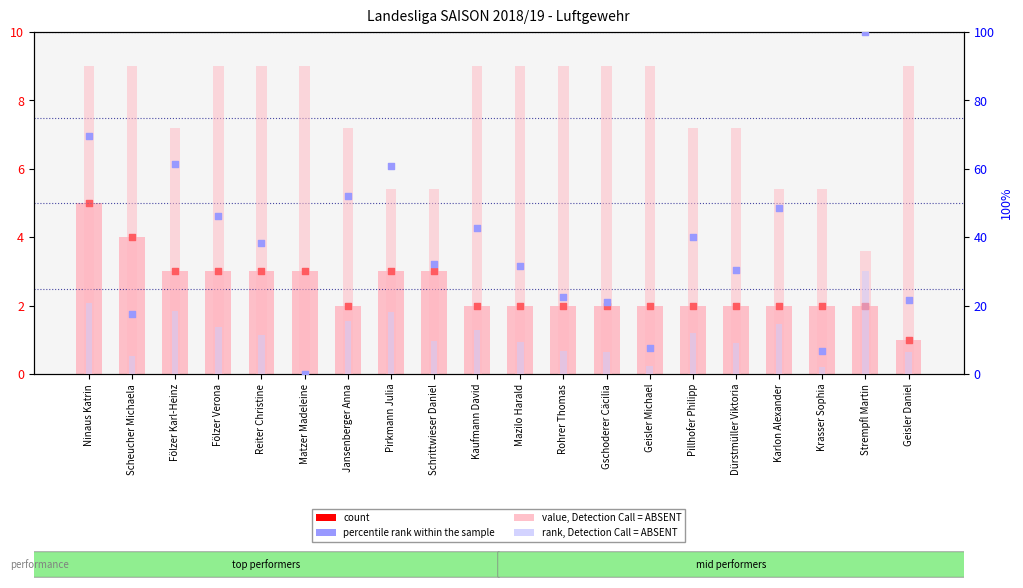

What is the total value across all series at Karlon Alexander?

121.2